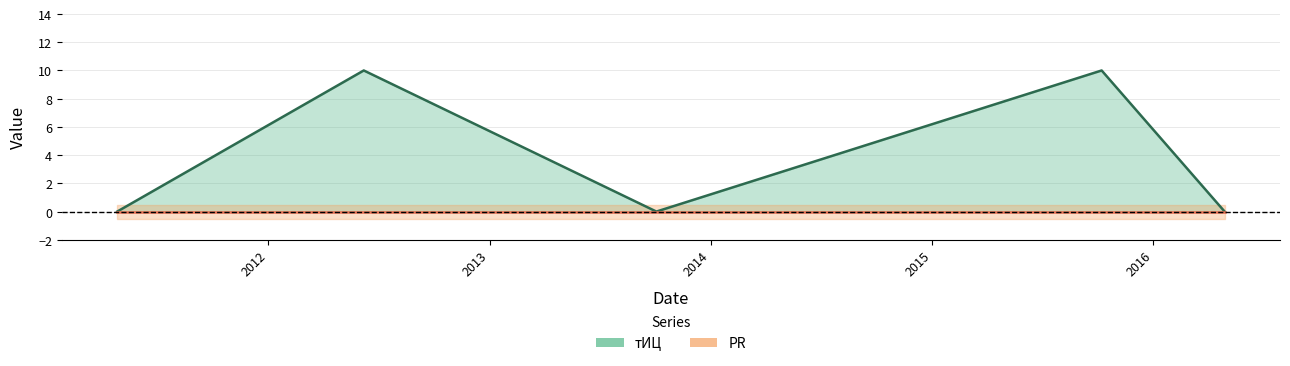

The chart shows a value of 4 at 2015-10-08. True or false?

False